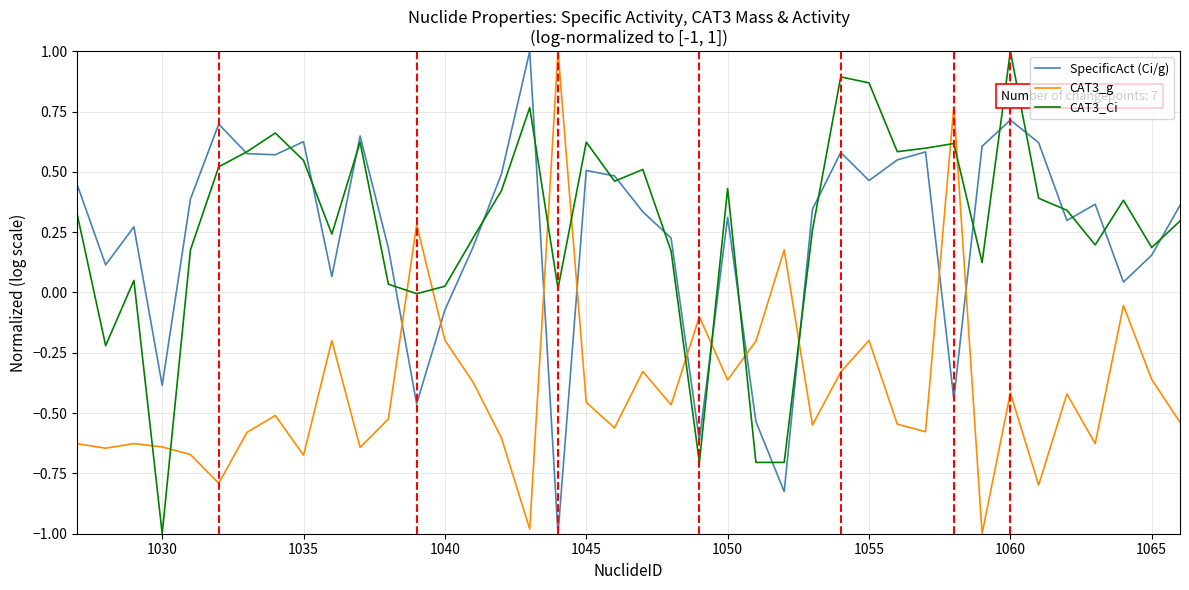

What is the minimum value for CAT3_Ci?

-1.0